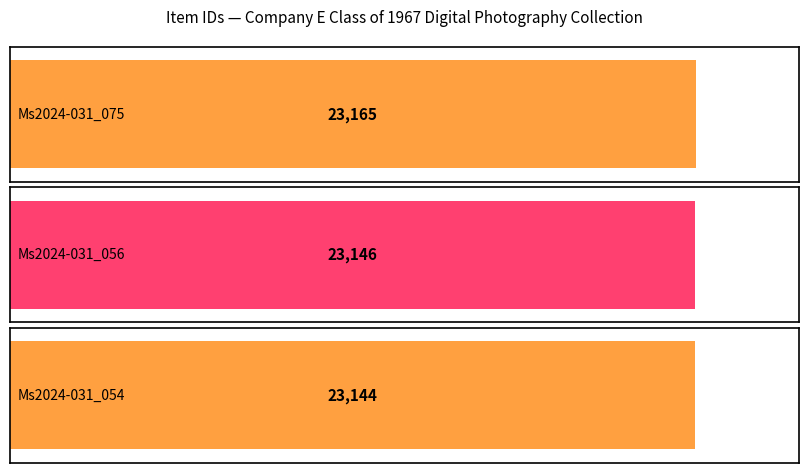

The value at Ms2024-031_075 is 23165. True or false?

True